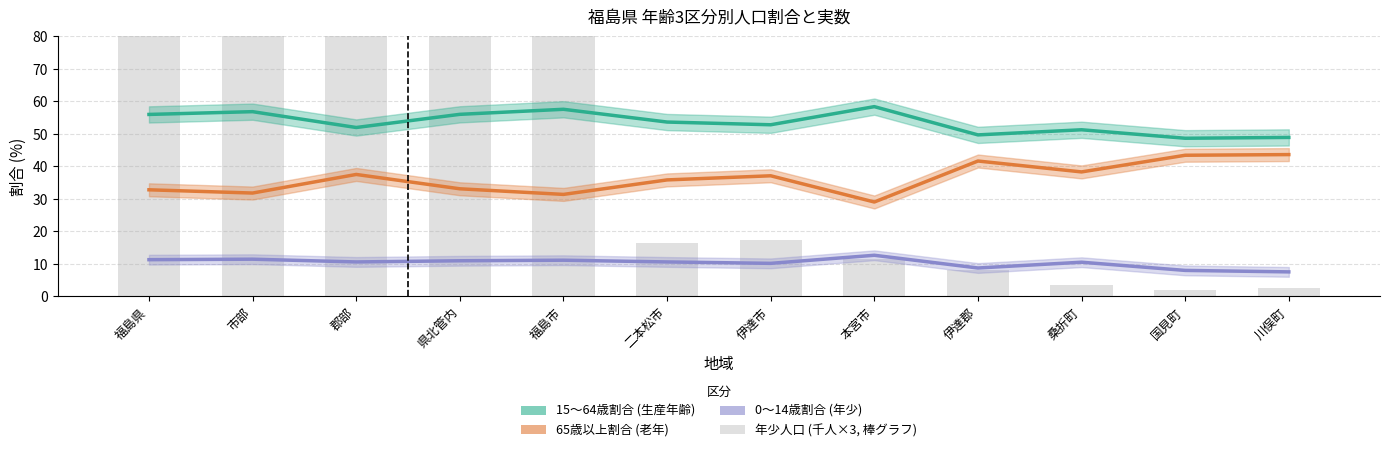

How many data points in 0～14歳割合 (年少) are less than 10?

3